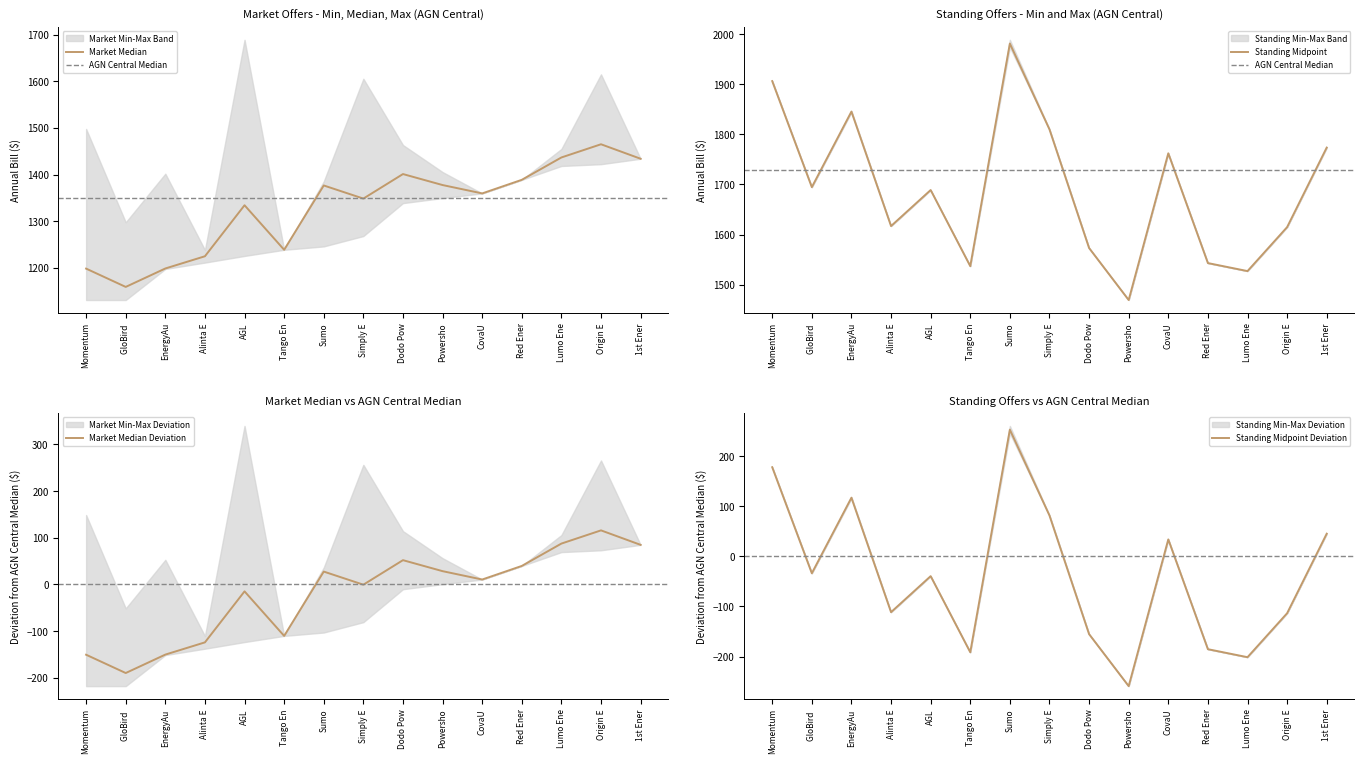

Which category has the lowest value in the Standing Midpoint series?

Powersho